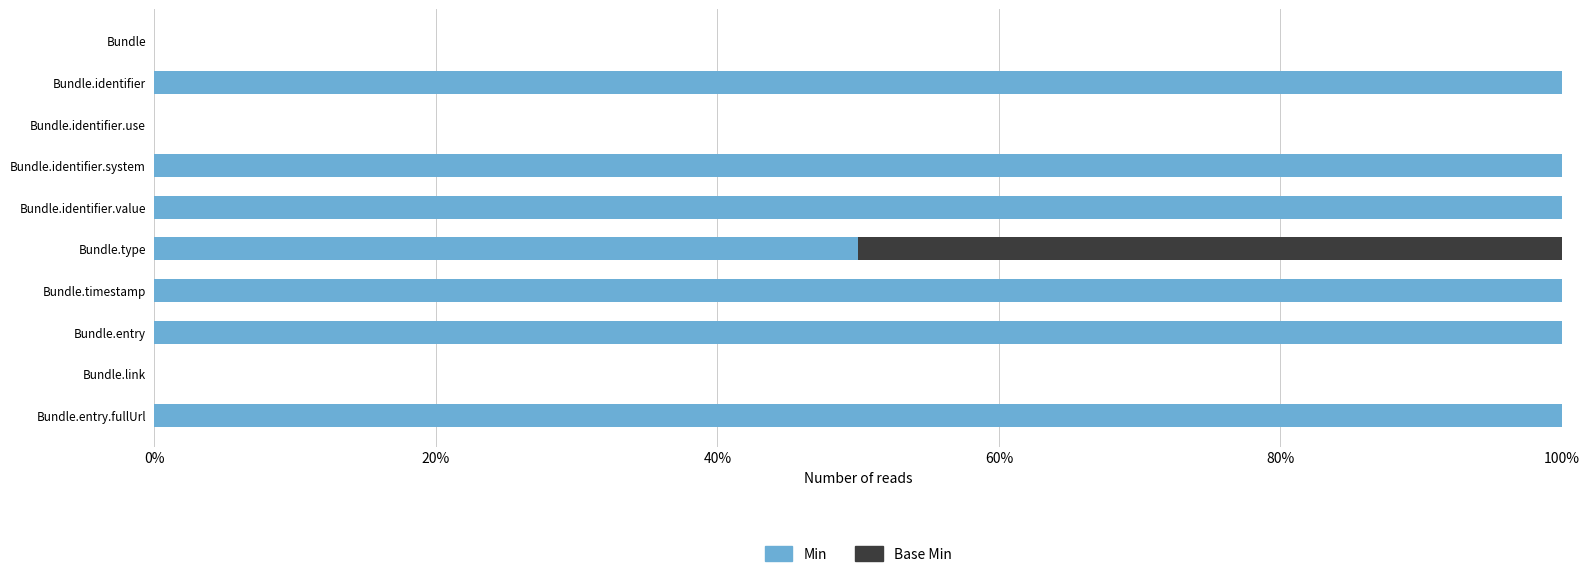

What are all the series names shown in the legend?

Min, Base Min